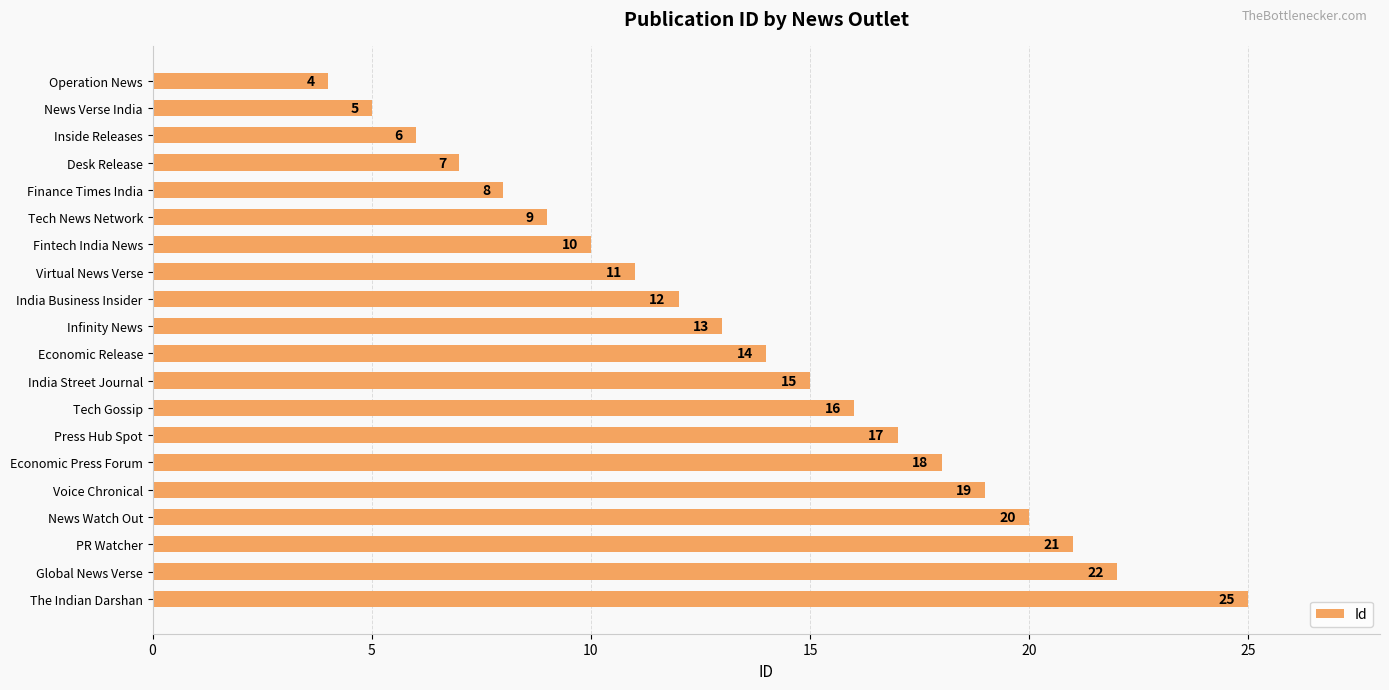

Rank the categories by value from highest to lowest.

The Indian Darshan, Global News Verse, PR Watcher, News Watch Out, Voice Chronical, Economic Press Forum, Press Hub Spot, Tech Gossip, India Street Journal, Economic Release, Infinity News, India Business Insider, Virtual News Verse, Fintech India News, Tech News Network, Finance Times India, Desk Release, Inside Releases, News Verse India, Operation News